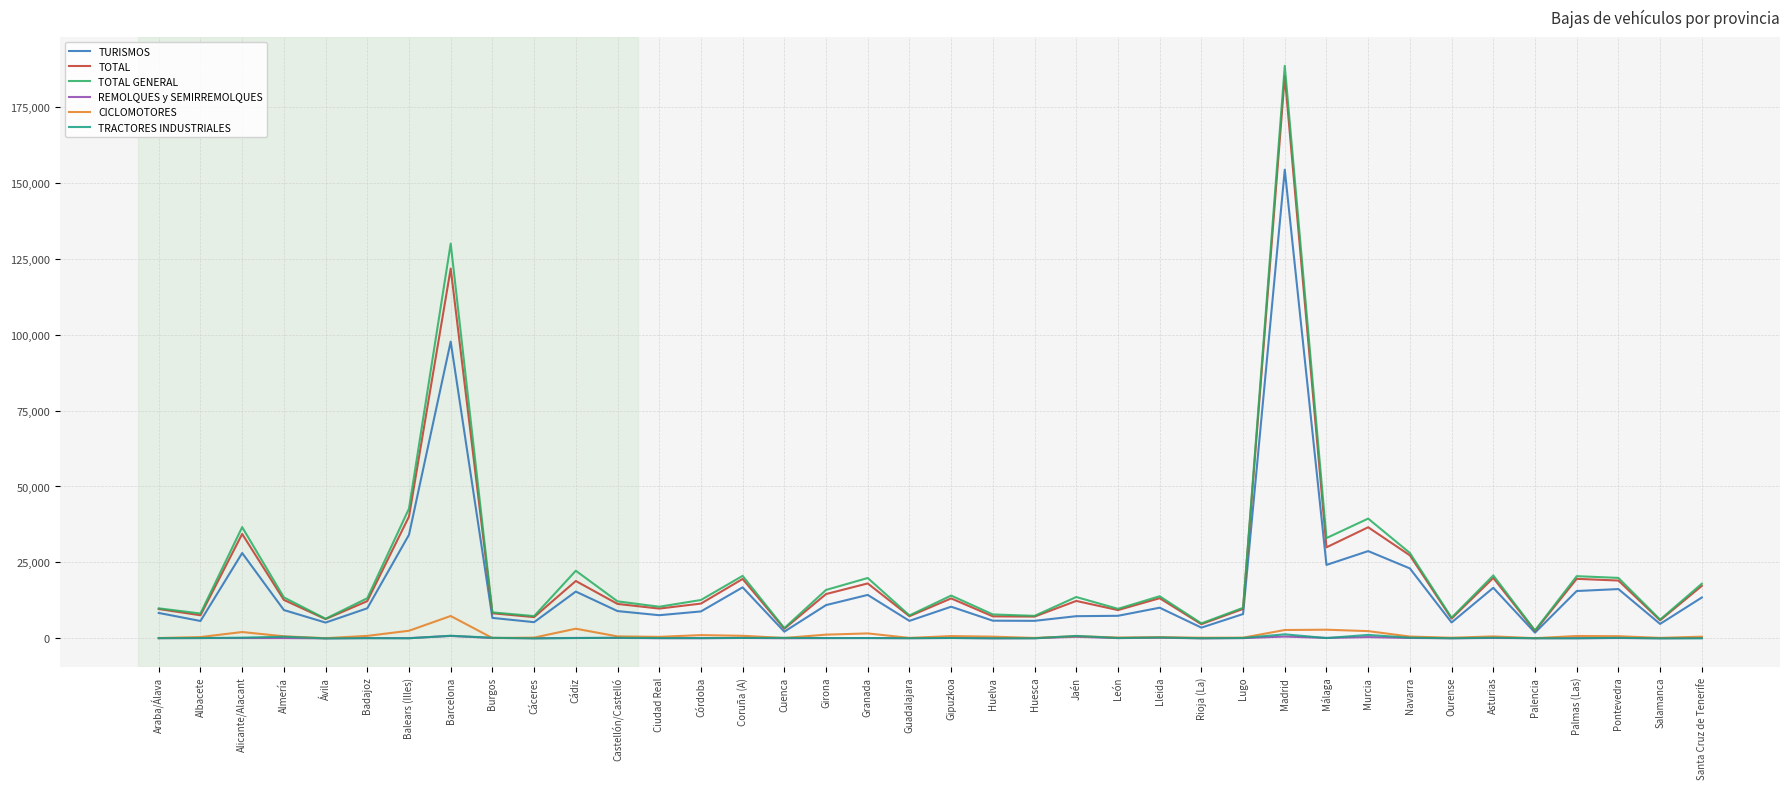

Which series has the largest range (max minus min)?

TOTAL GENERAL